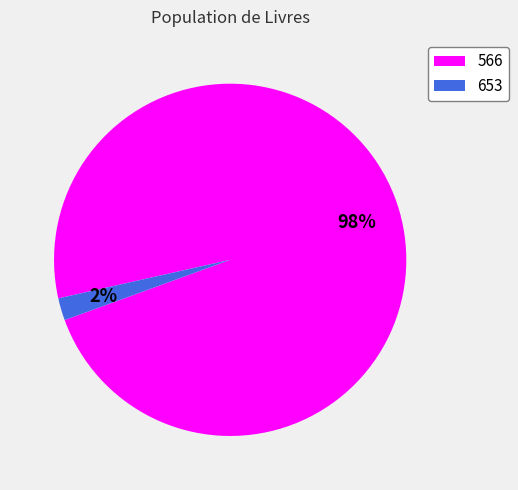

To the nearest percent, what is the average slice percentage?

50%